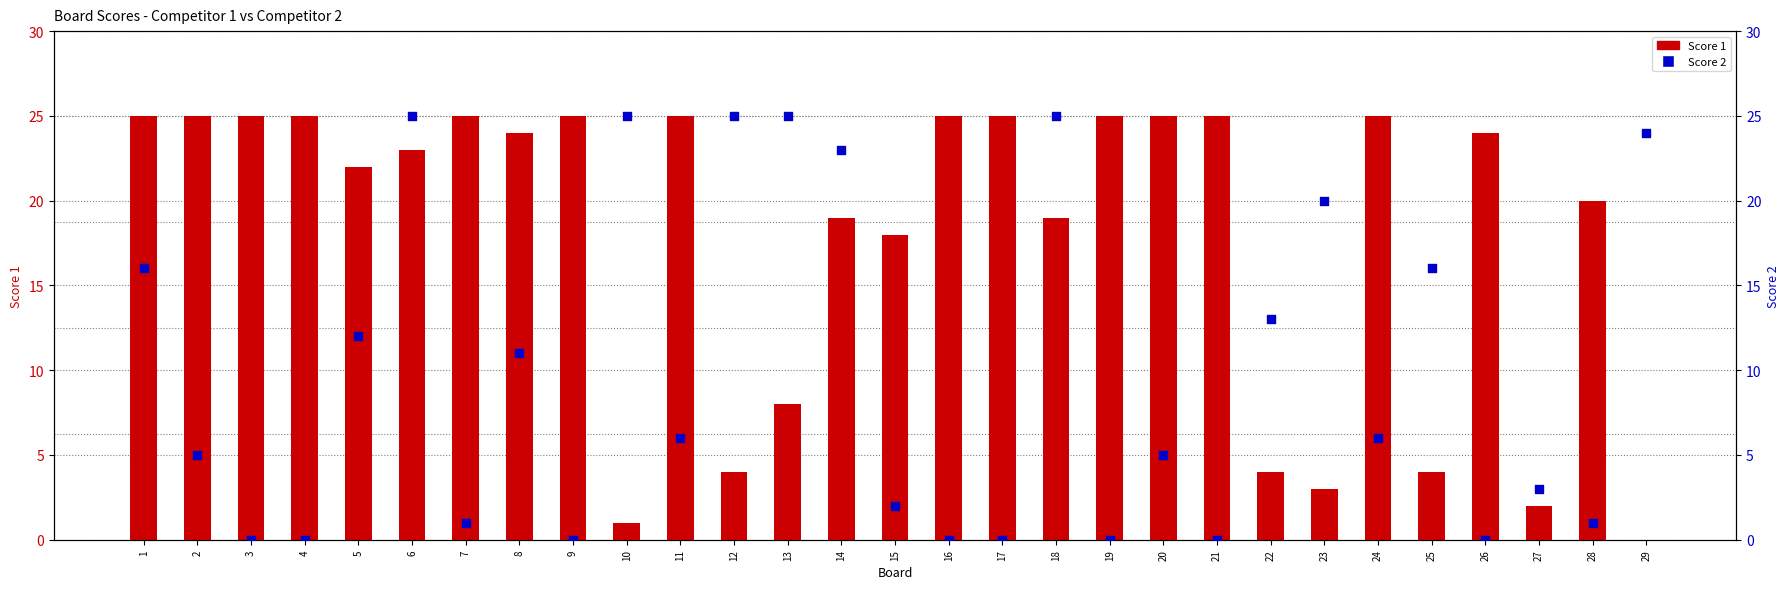

What are all the series names shown in the legend?

Score 1, Score 2